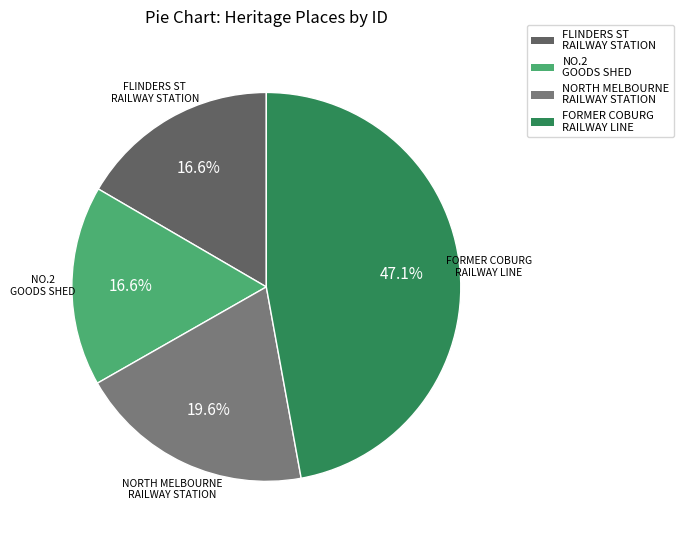

To the nearest percent, what portion does NO.2 GOODS SHED represent?

17%